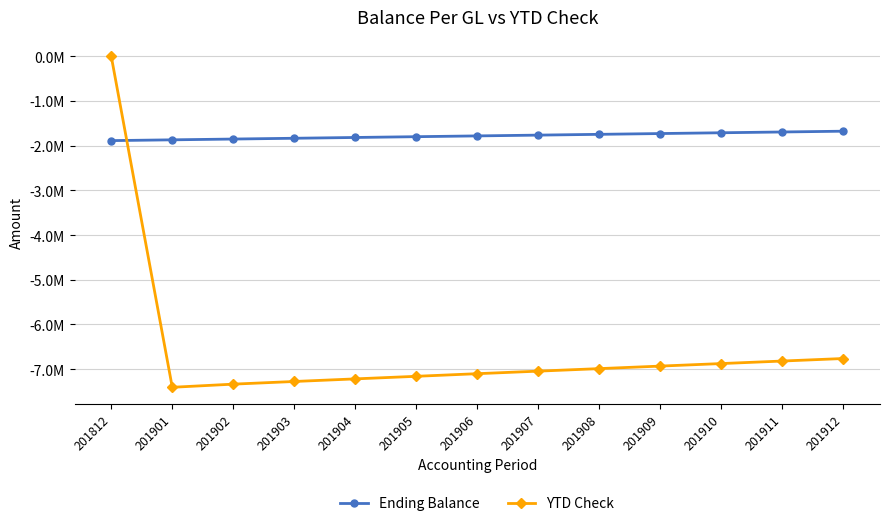

Reading right to left, transcribe all the data shown in this chart.

Ending Balance: 201912=-1675964.7	201911=-1693530.3	201910=-1711096.0	201909=-1728661.6	201908=-1746227.3	201907=-1763792.9	201906=-1781358.6	201905=-1798924.2	201904=-1816489.9	201903=-1834055.5	201902=-1851621.2	201901=-1869186.8	201812=-1886752.5
YTD Check: 201912=-6761670.3	201911=-6818197.8	201910=-6874725.3	201909=-6931252.8	201908=-6987780.3	201907=-7044307.8	201906=-7101142.5	201905=-7159704.3	201904=-7217431.8	201903=-7275633.2	201902=-7335183.8	201901=-7405578.7	201812=0.0